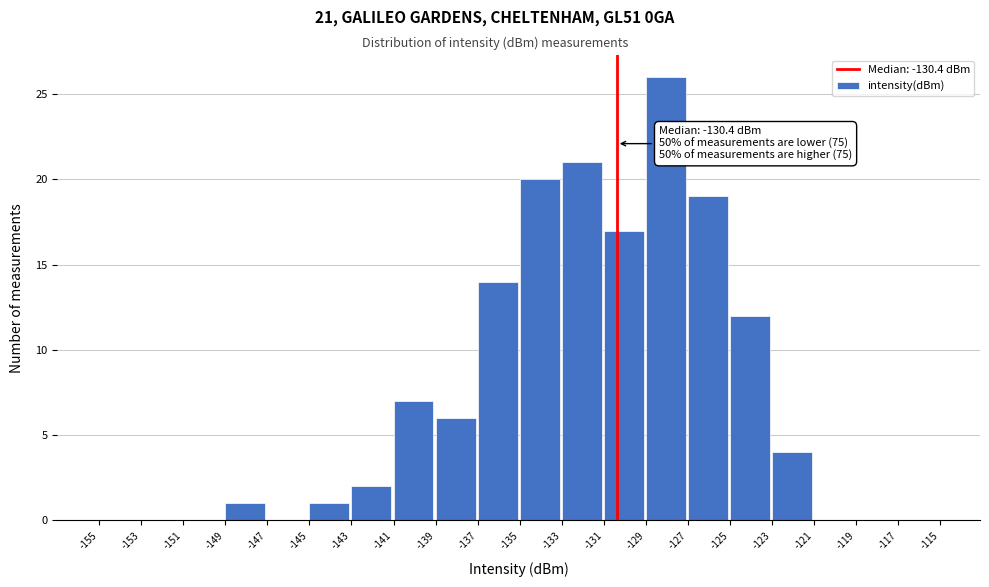

Which range on the x-axis has the tallest bar?

-129 to -127